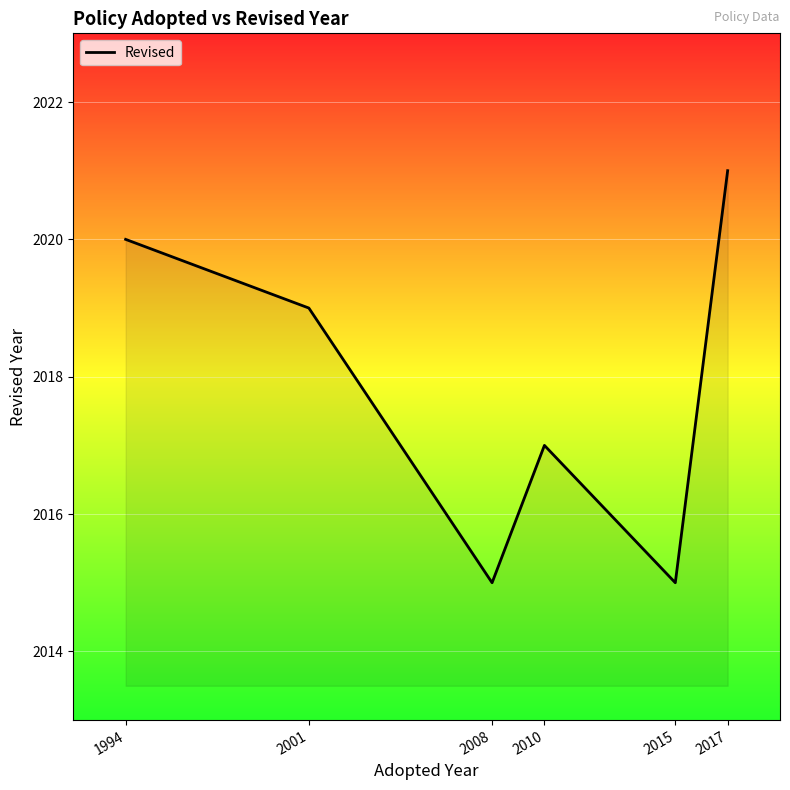

How many series are shown in this chart?

1